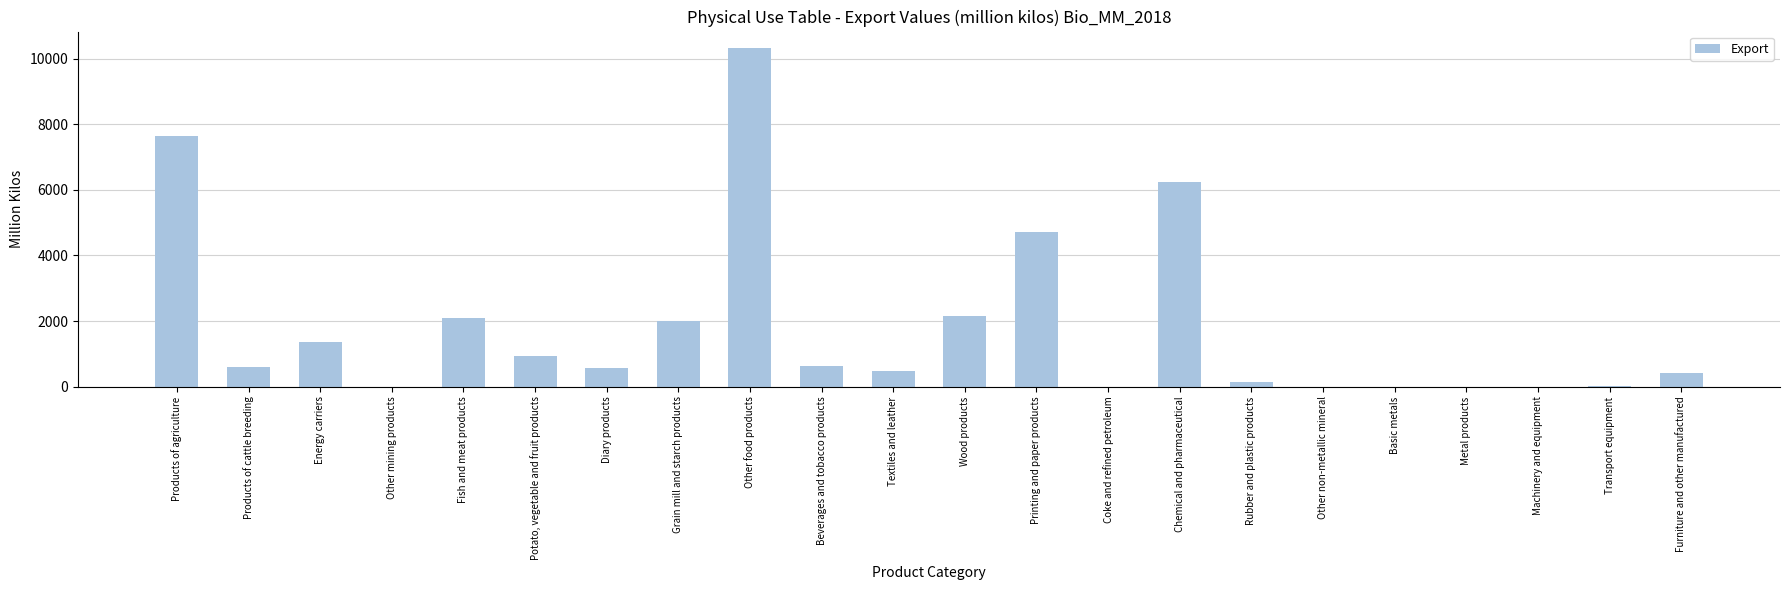

What is the sum of all values?

40350